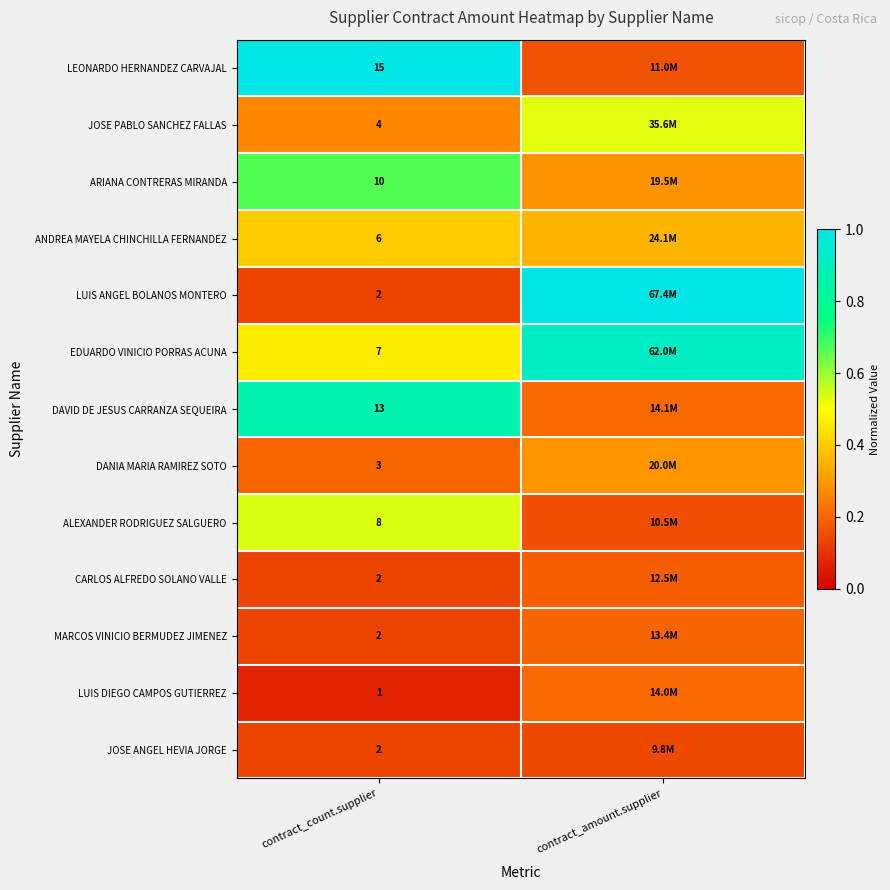

Between contract_count.supplier and contract_amount.supplier, which is larger?

contract_count.supplier